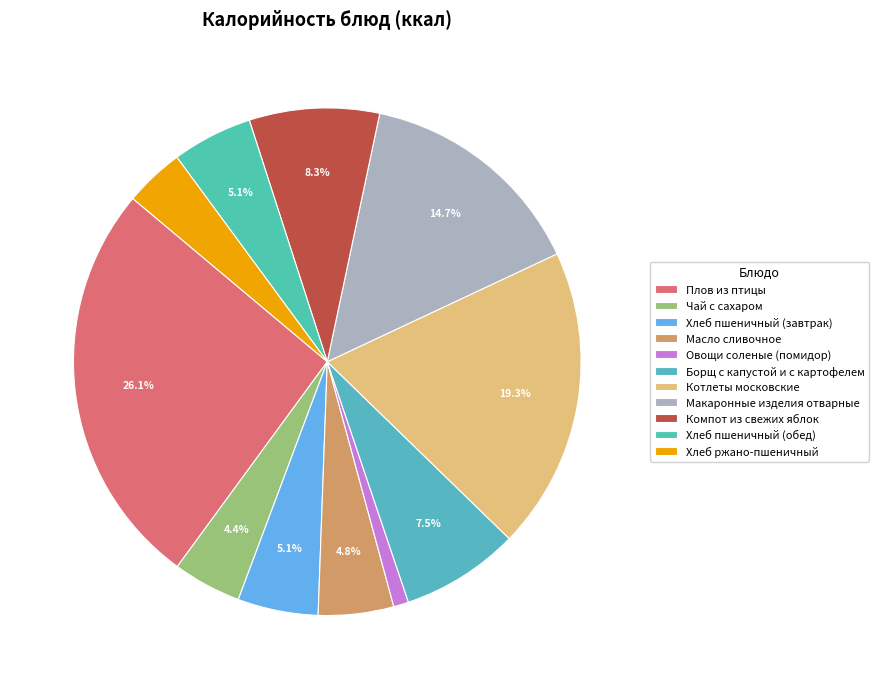

Does any single category account for the majority?

No